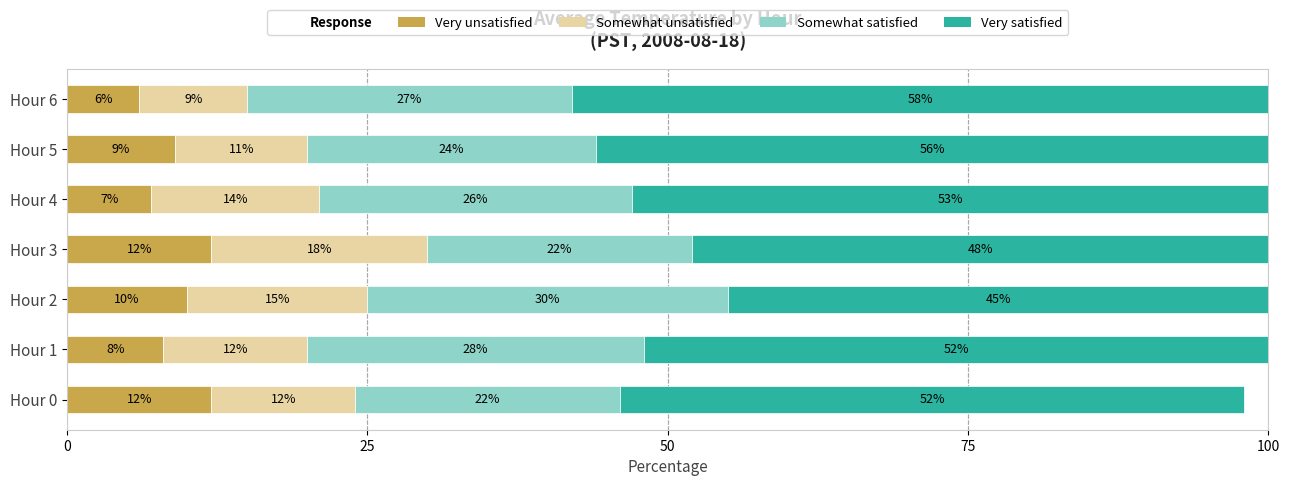

Count the number of data series in this chart.

4